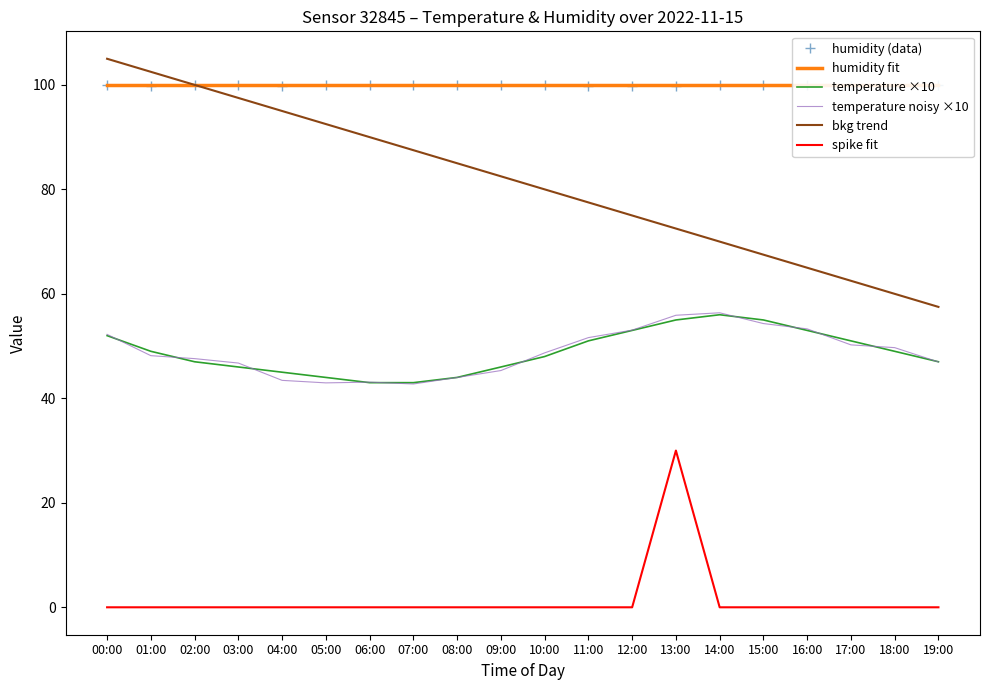

List the series in order of their peak value, lowest first.

spike fit, temperature ×10, temperature noisy ×10, humidity fit, humidity (data), bkg trend